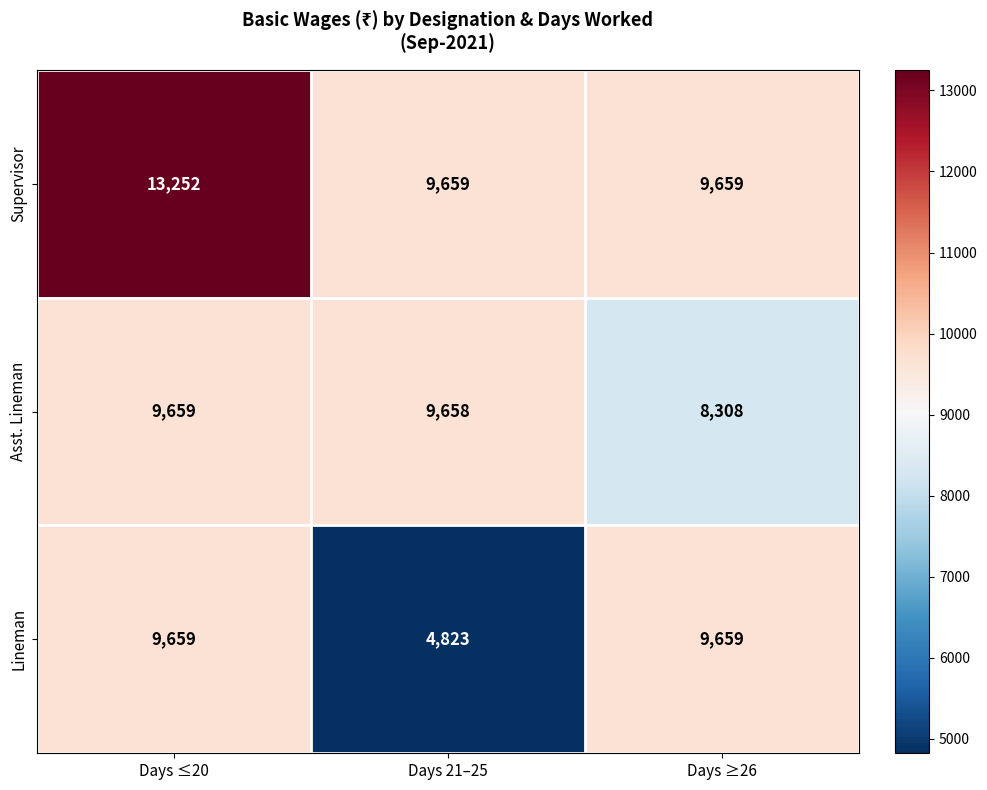

What is the minimum value shown in the chart?

4823